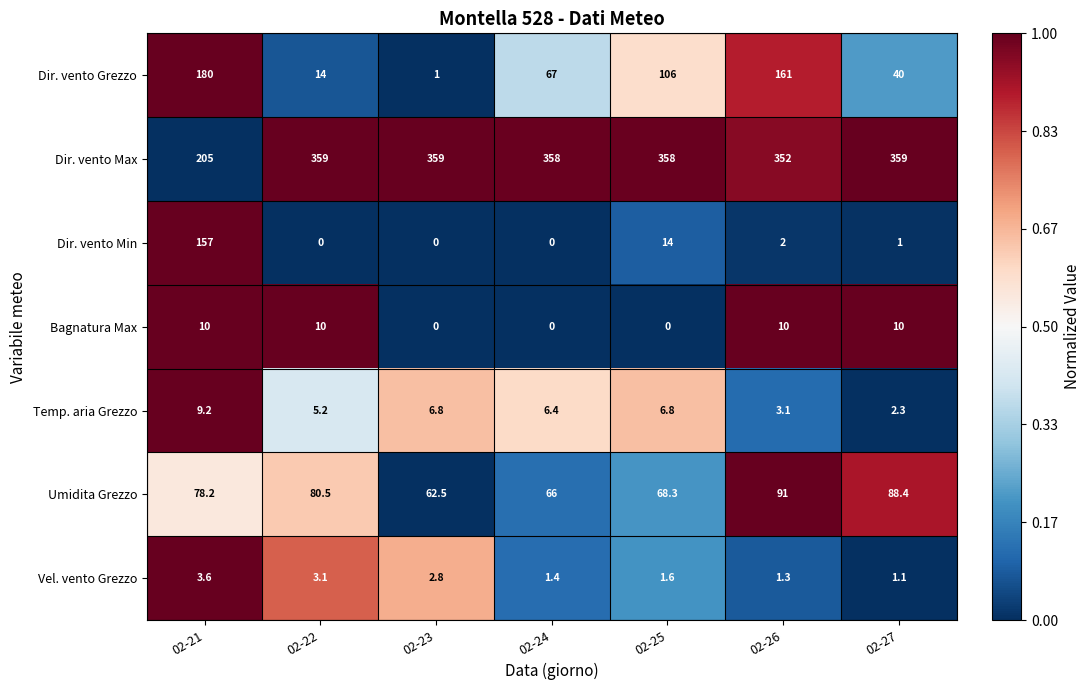

What is the total value across all series at 02-21?

643.0